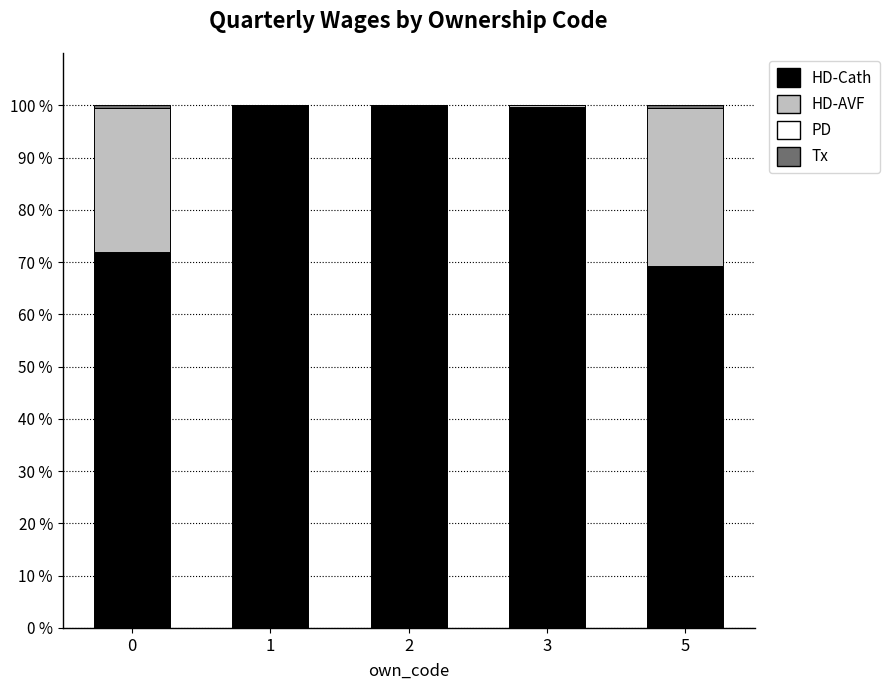

The HD-Cath series shows 69.2 at 5. True or false?

True